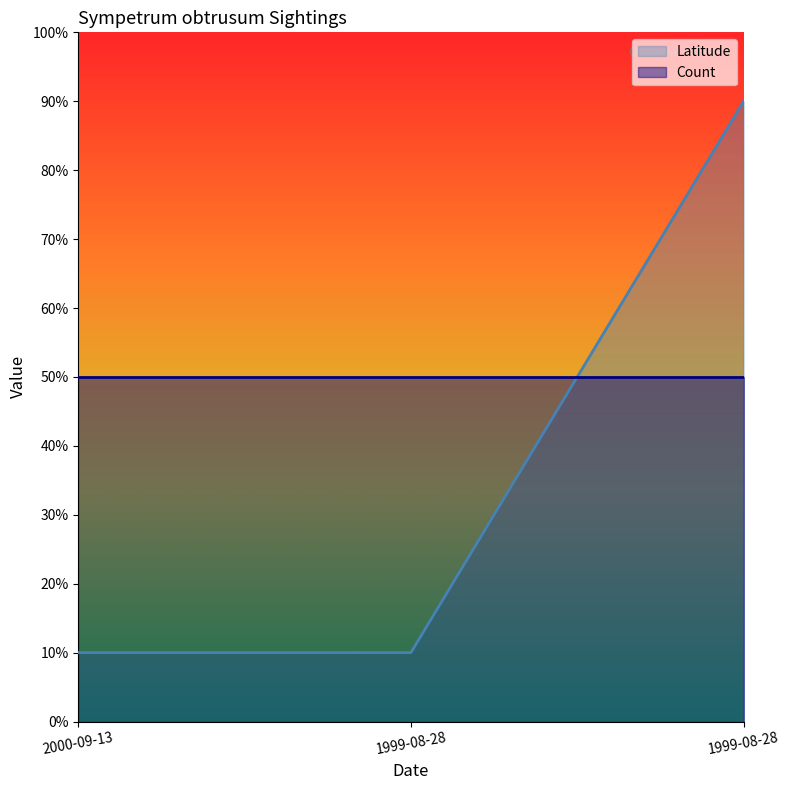

How many lines are shown in the chart?

2